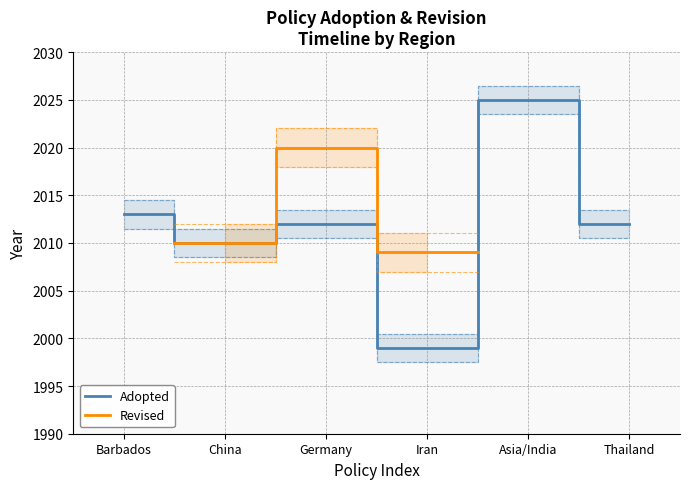

What is the approximate value of Adopted at Asia/India?

2025